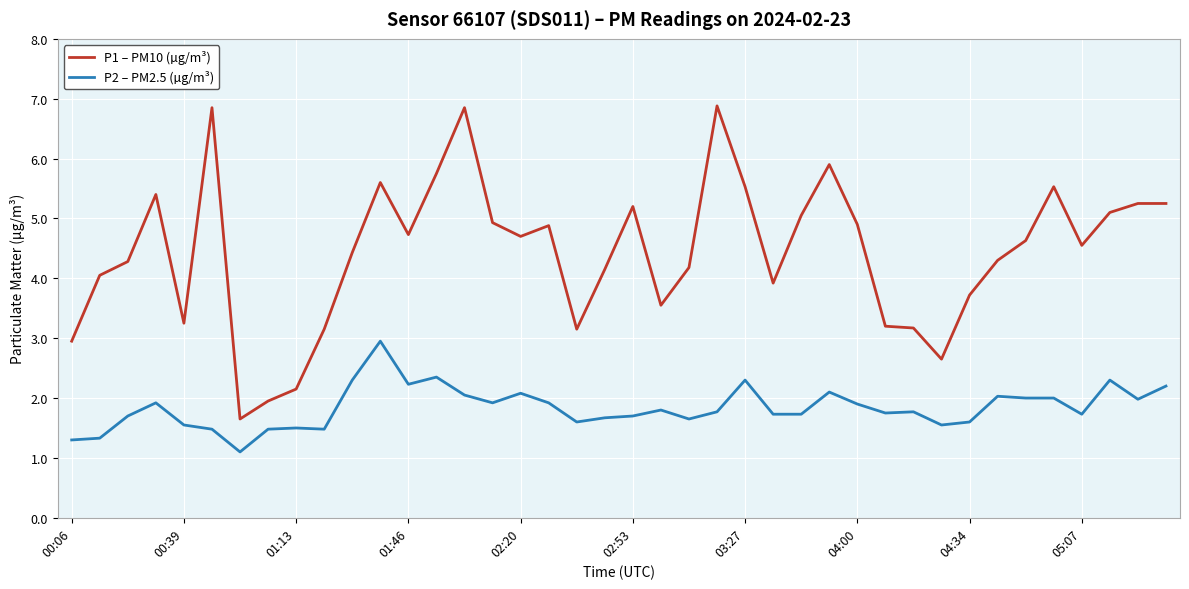

List the series in order of their overall mean, lowest first.

P2 – PM2.5 (µg/m³), P1 – PM10 (µg/m³)